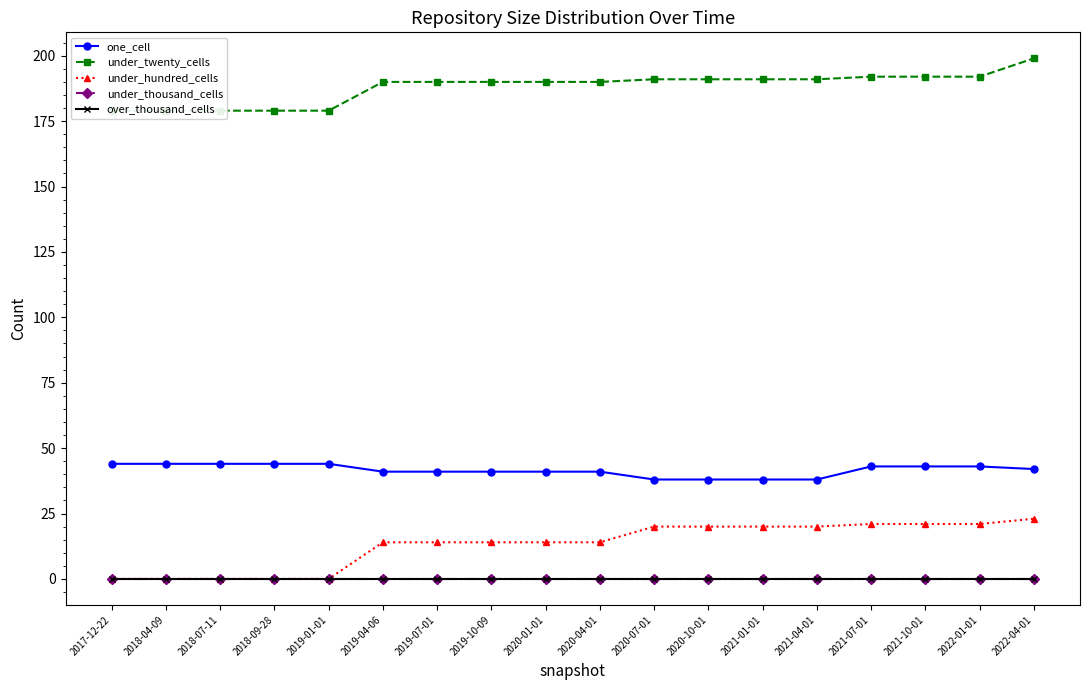

At which category is the sum across all series the highest?

2022-04-01